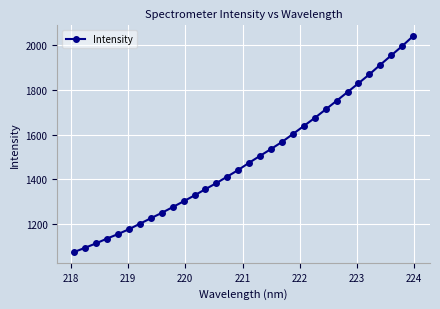

What is the value of the 18th point from the left?

1505.1